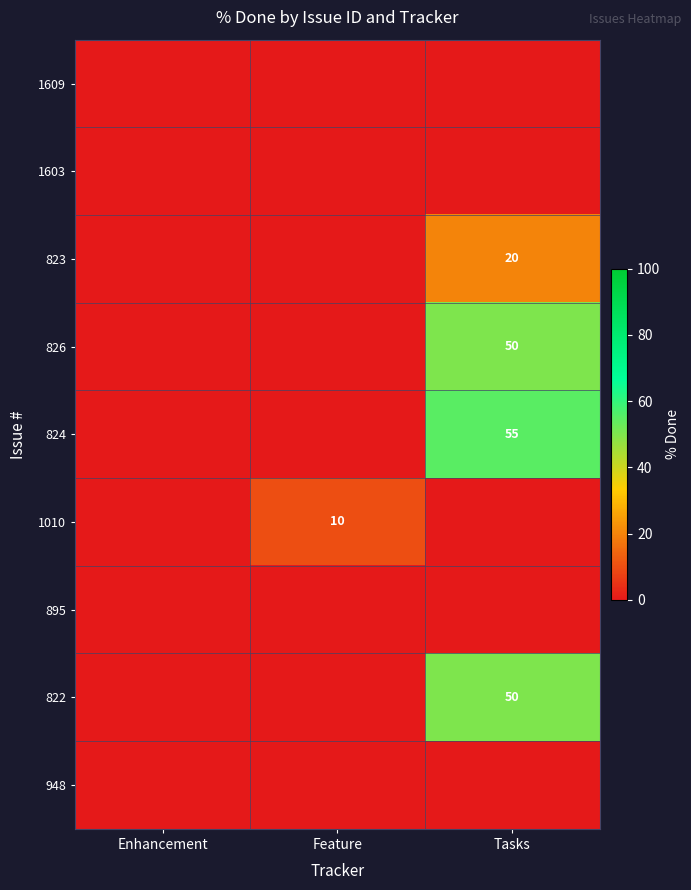

Between Tasks and Feature, which is larger?

Tasks